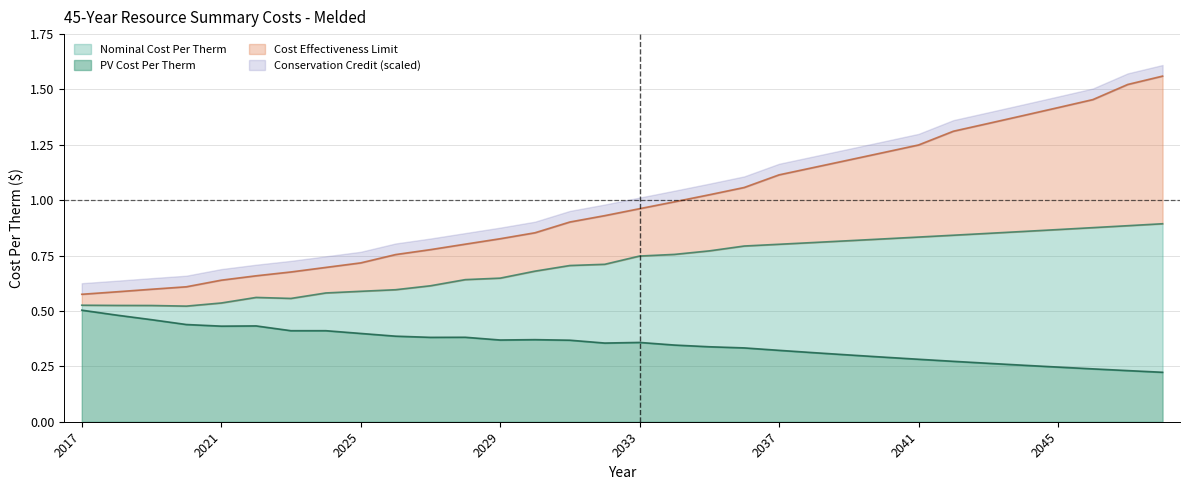

True or false: PV Cost Per Therm has a value of 0.2 at 2041.

False